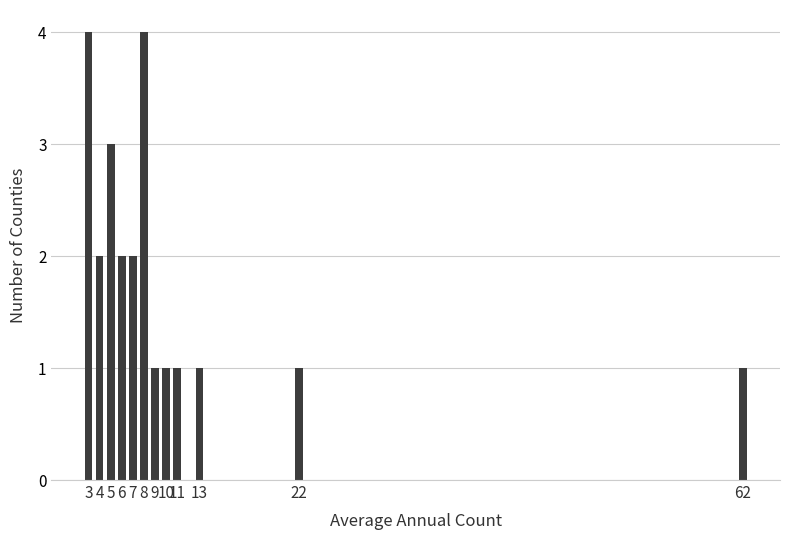

How many data points does each series have?

12